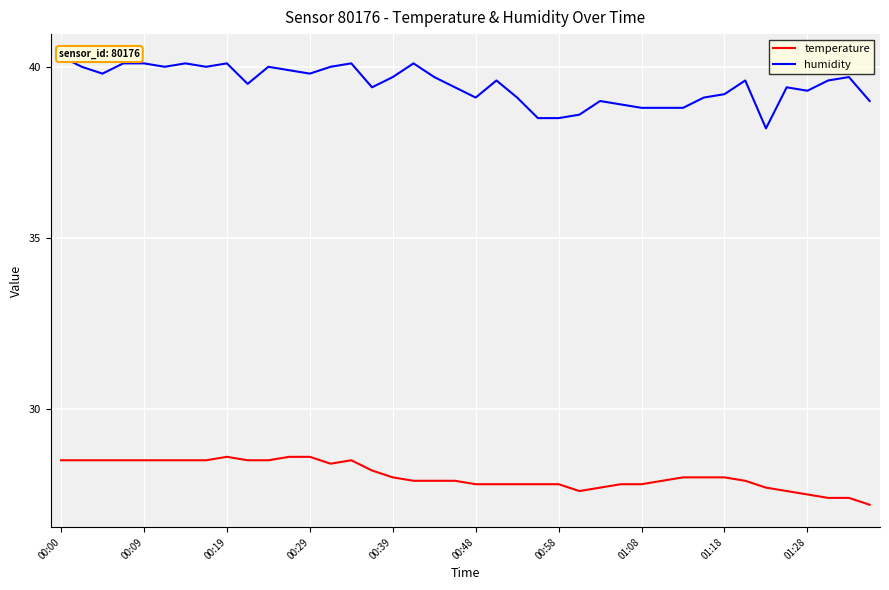

True or false: temperature and humidity intersect in this chart.

False